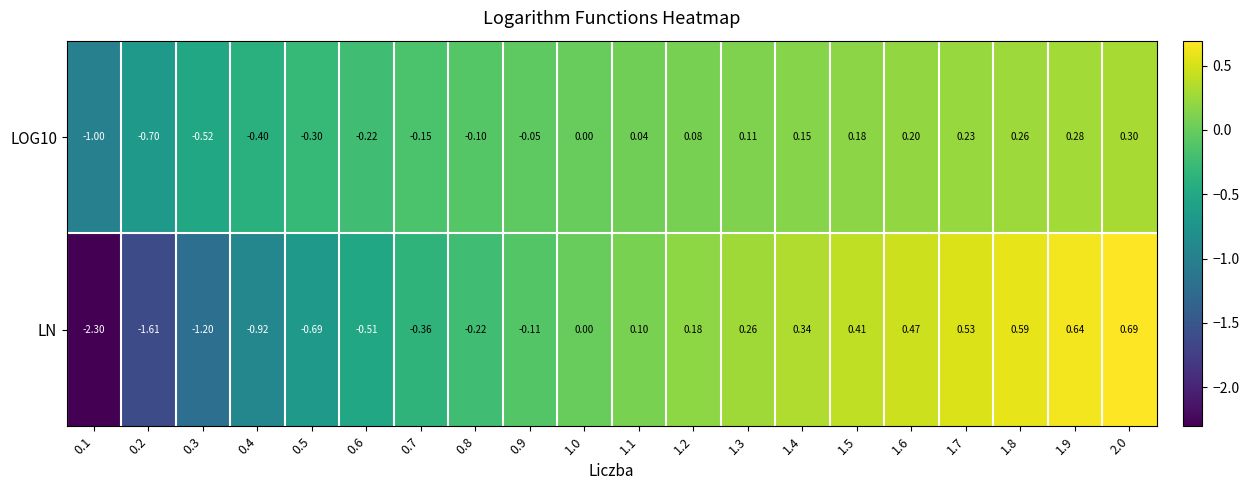

Is the value of LOG10 at 1.7 greater than the value of LN at 1.3?

No